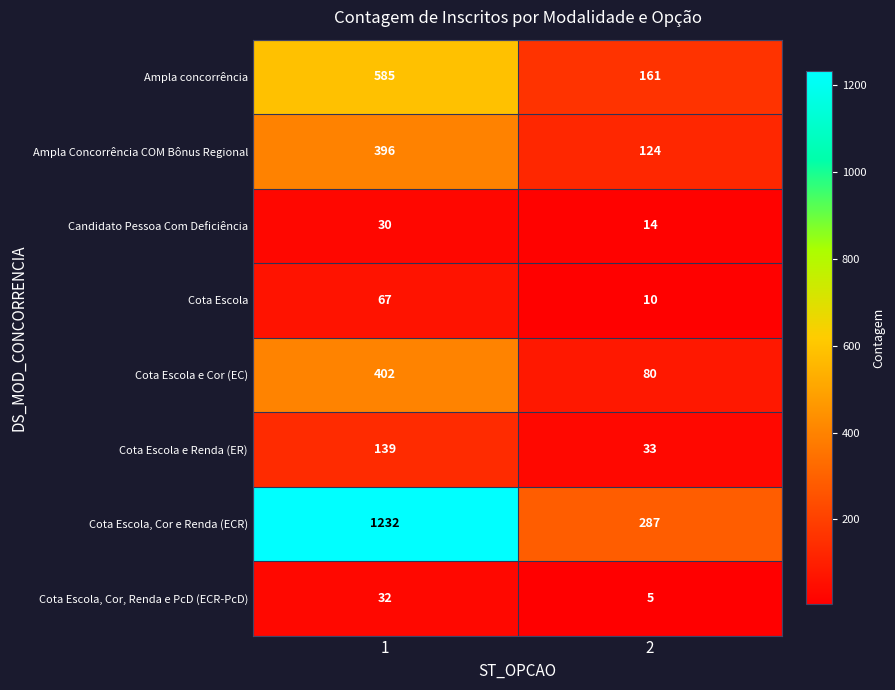

True or false: Ampla Concorrência COM Bônus Regional has a value of 396 at 1.

True